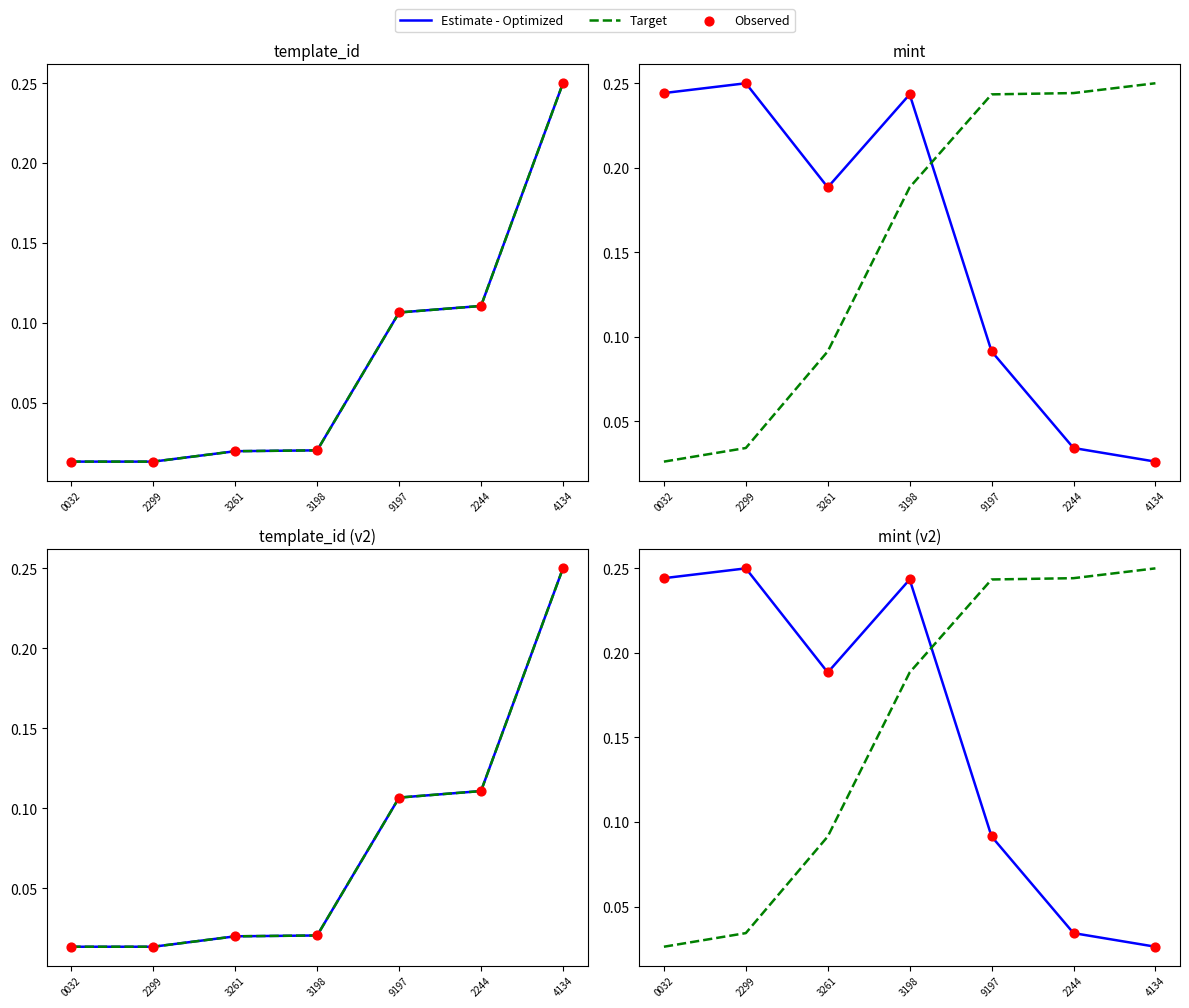

Which series has the widest spread of Y values?

Estimate - Optimized